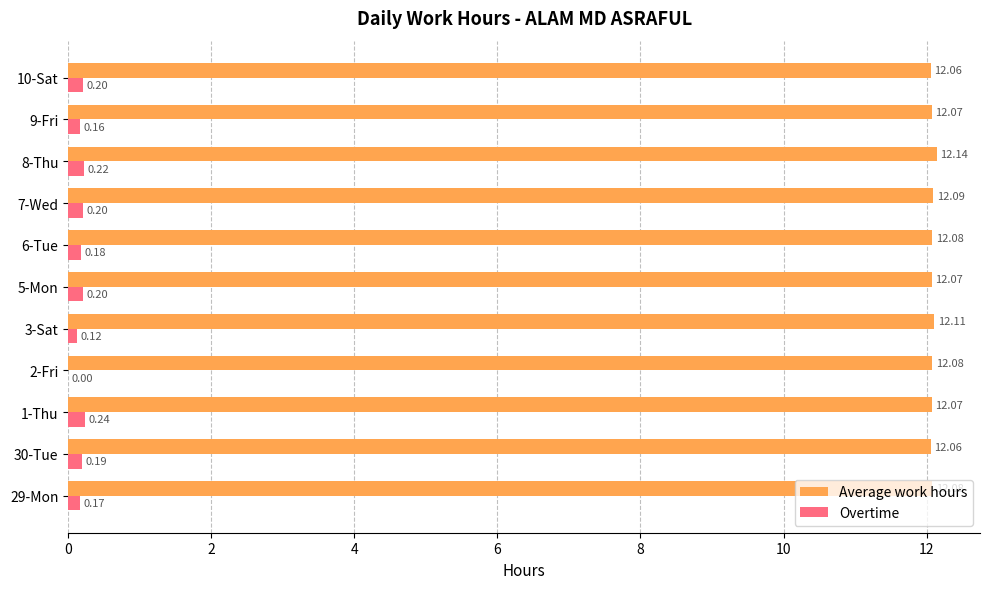

Which series changed the most between 8-Thu and 9-Fri?

Average work hours